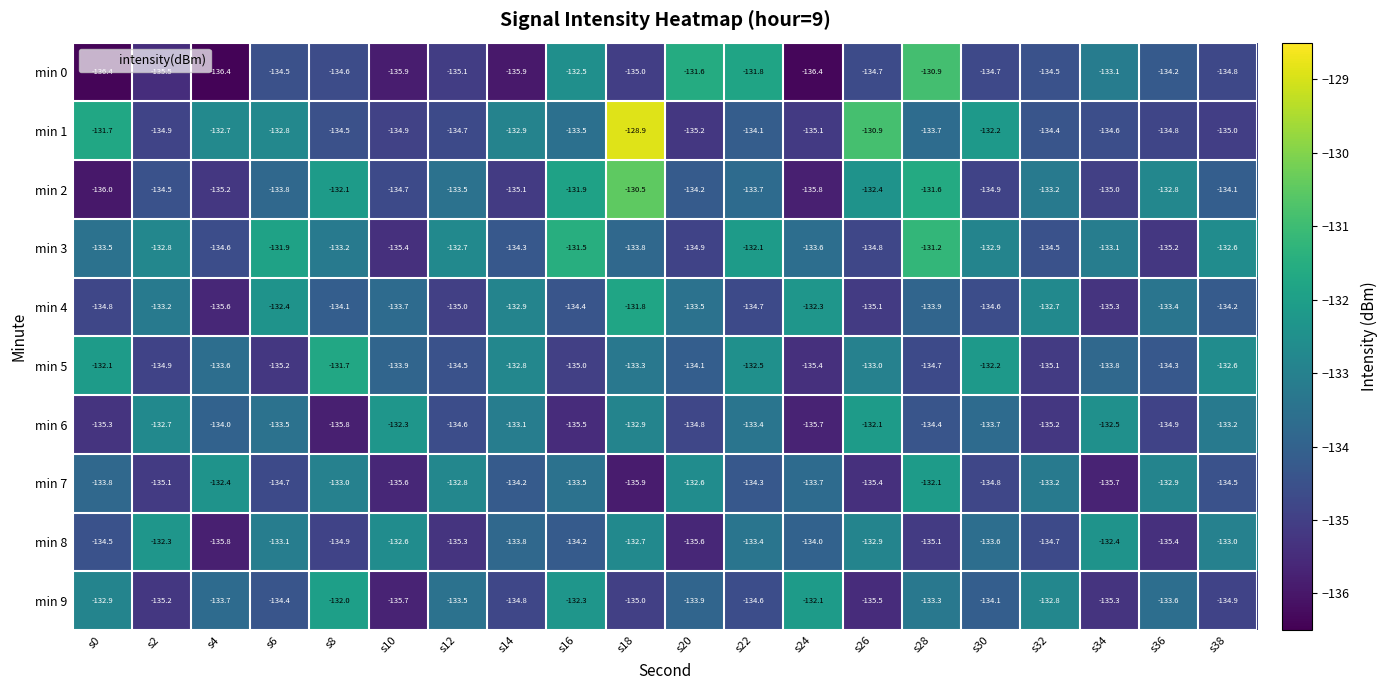

How many distinct data groups are displayed?

10